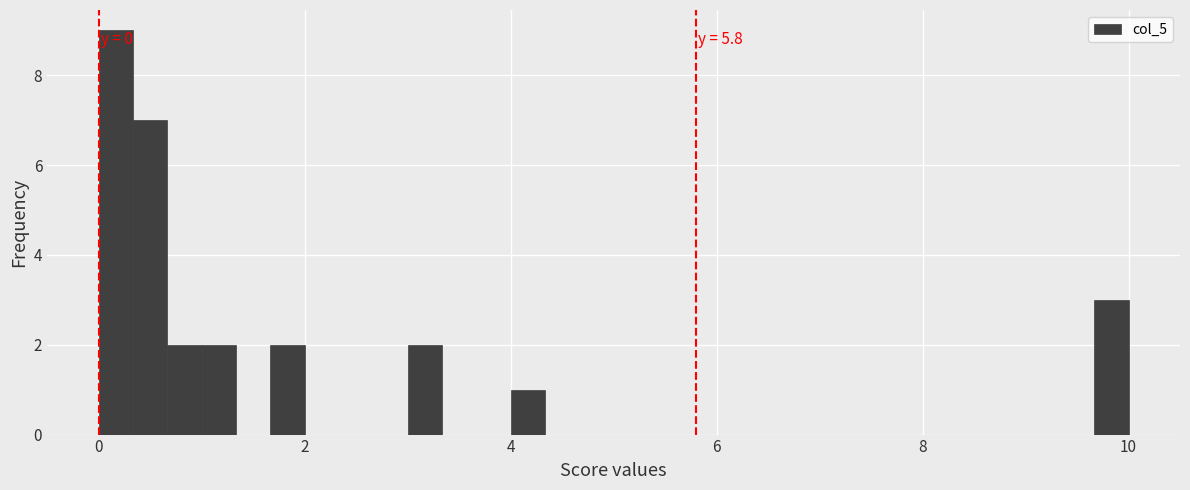

Around what value on the x-axis is the tallest bar? Give the approximate position of its centre, as read against the axis.

0.2